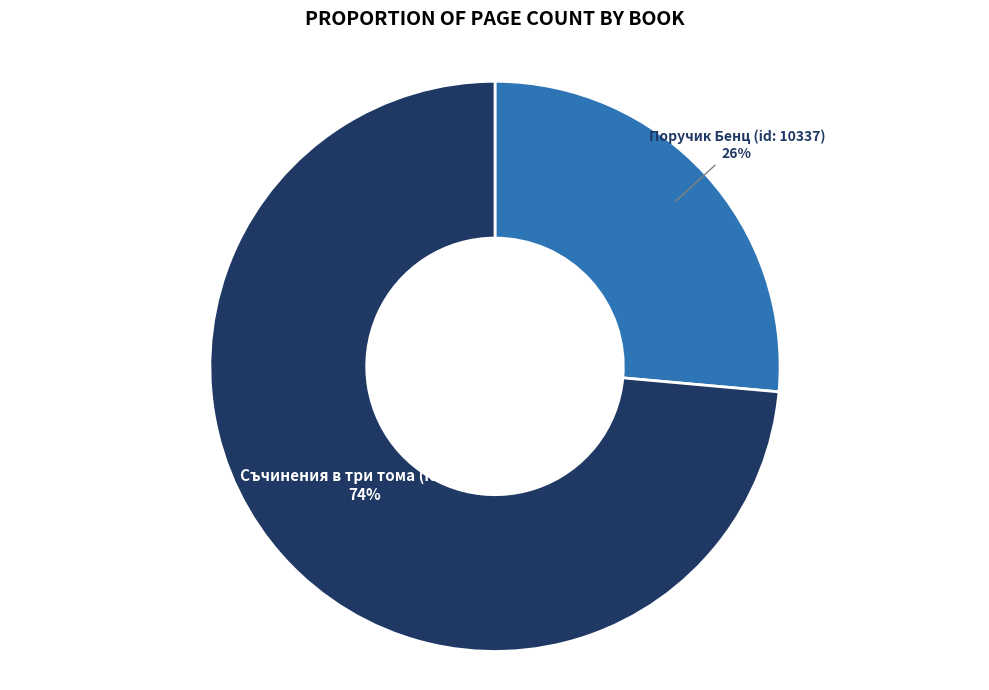

Which has a higher value, Поручик Бенц (id: 10337) or Съчинения в три тома (id: 7019)?

Съчинения в три тома (id: 7019)